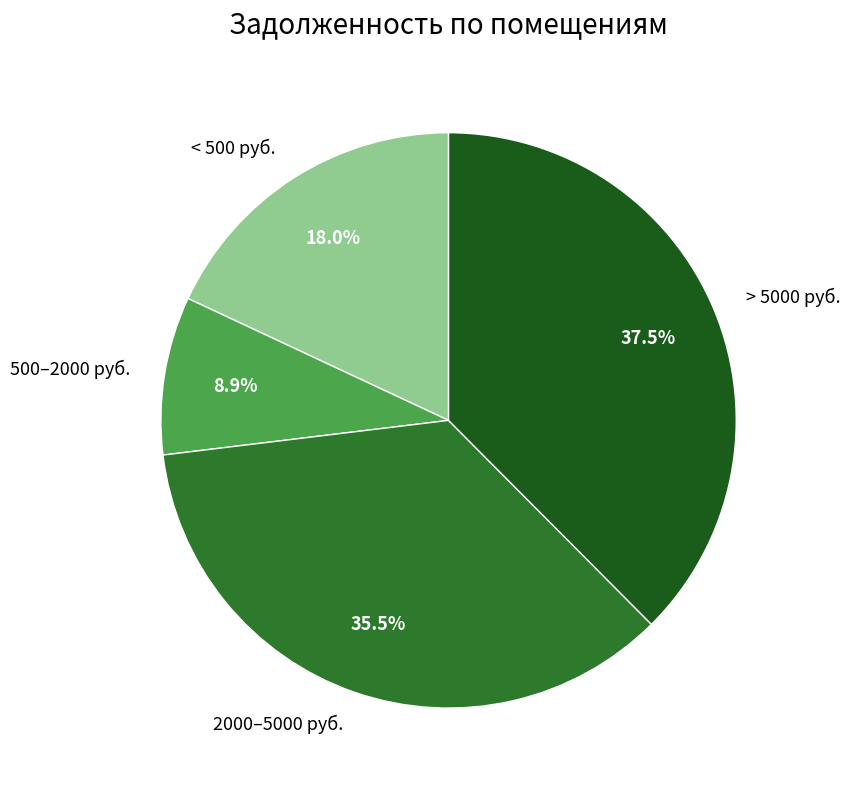

Which category has the smallest portion of the pie?

500–2000 руб.